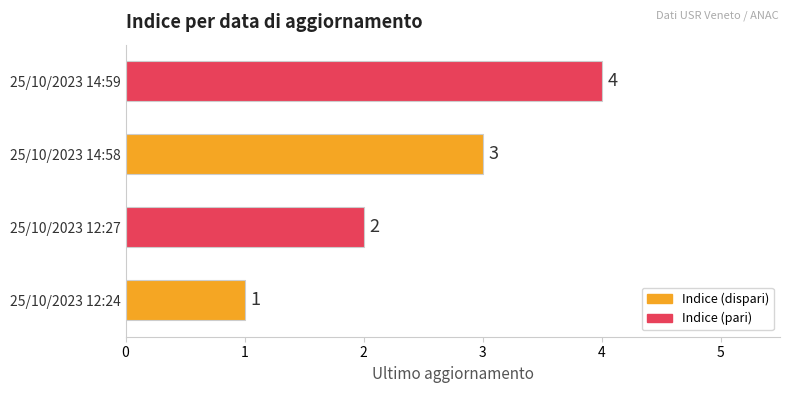

Between 25/10/2023 12:27 and 25/10/2023 14:59, which is larger?

25/10/2023 14:59